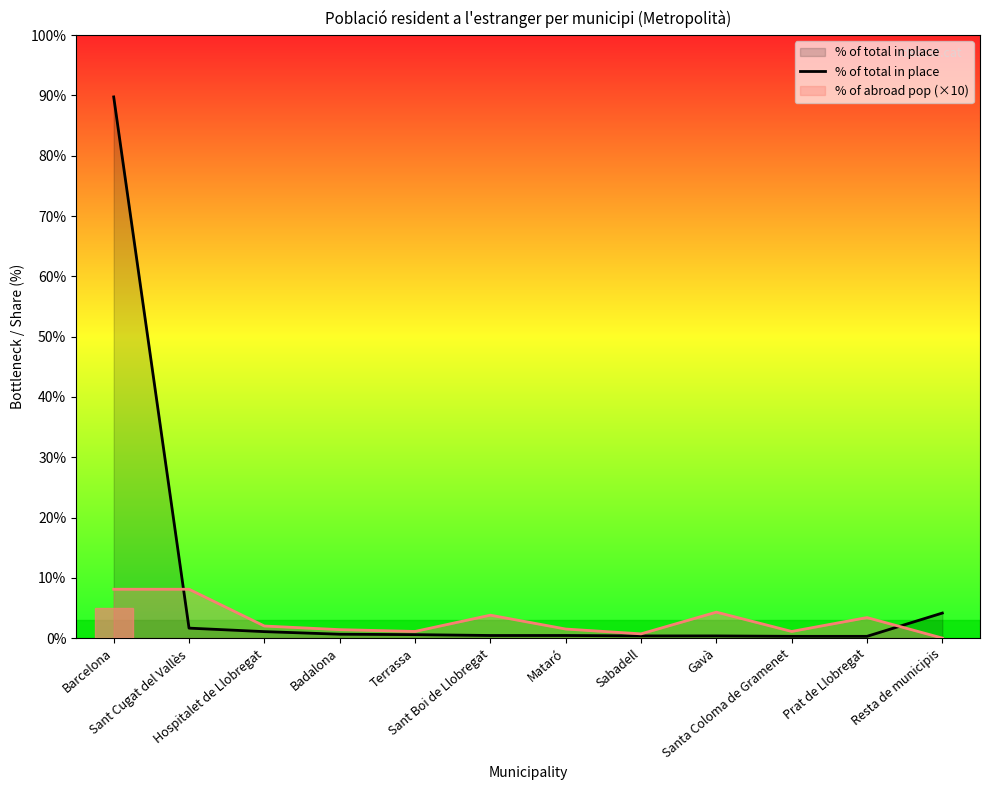

What is the label of the 3rd point from the right?

Santa Coloma de Gramenet